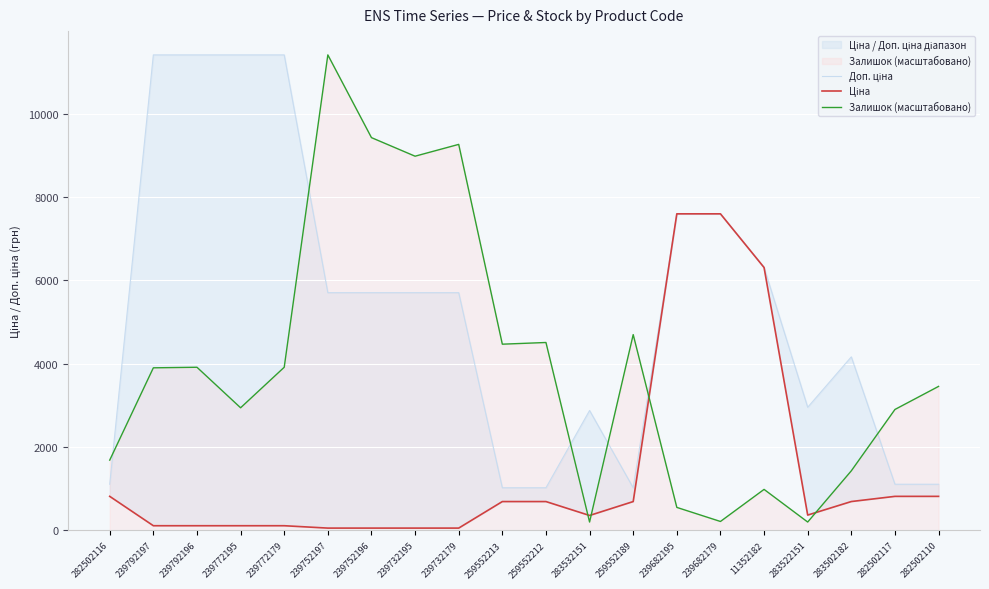

At which category is the sum across all series the highest?

239752197